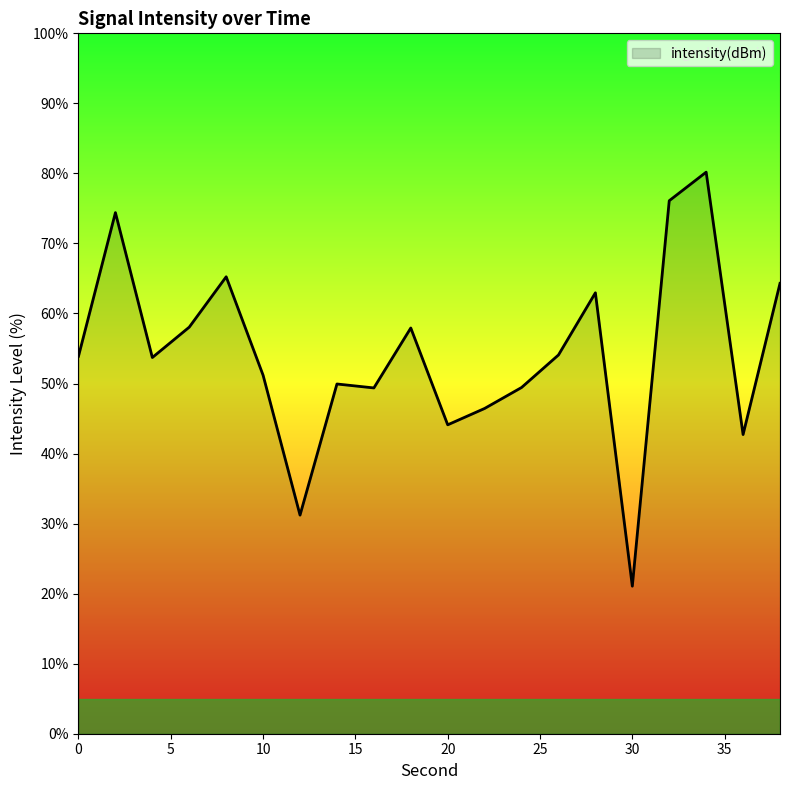

What is the minimum value shown in the chart?

21.1